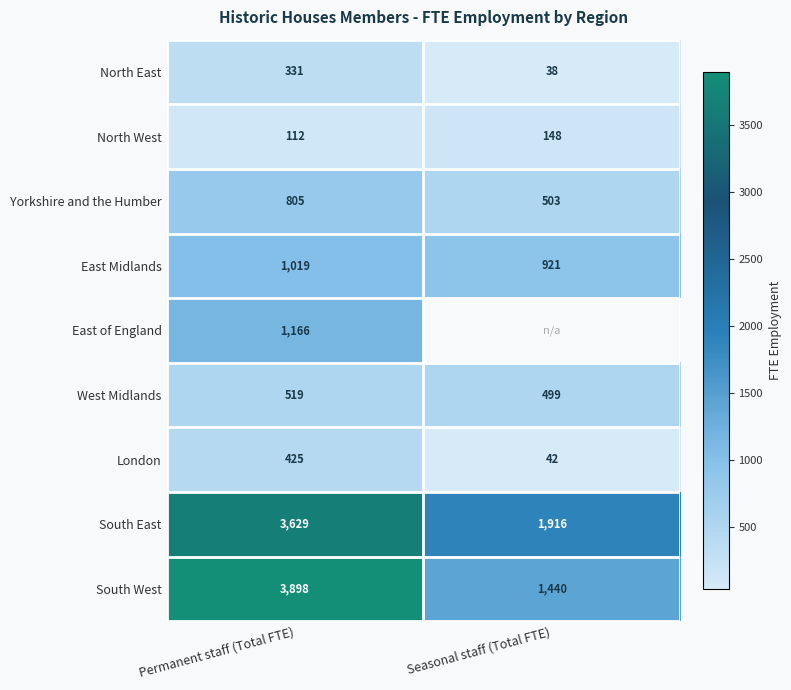

What value does the Yorkshire and the Humber series have at Seasonal staff (Total FTE)?

503